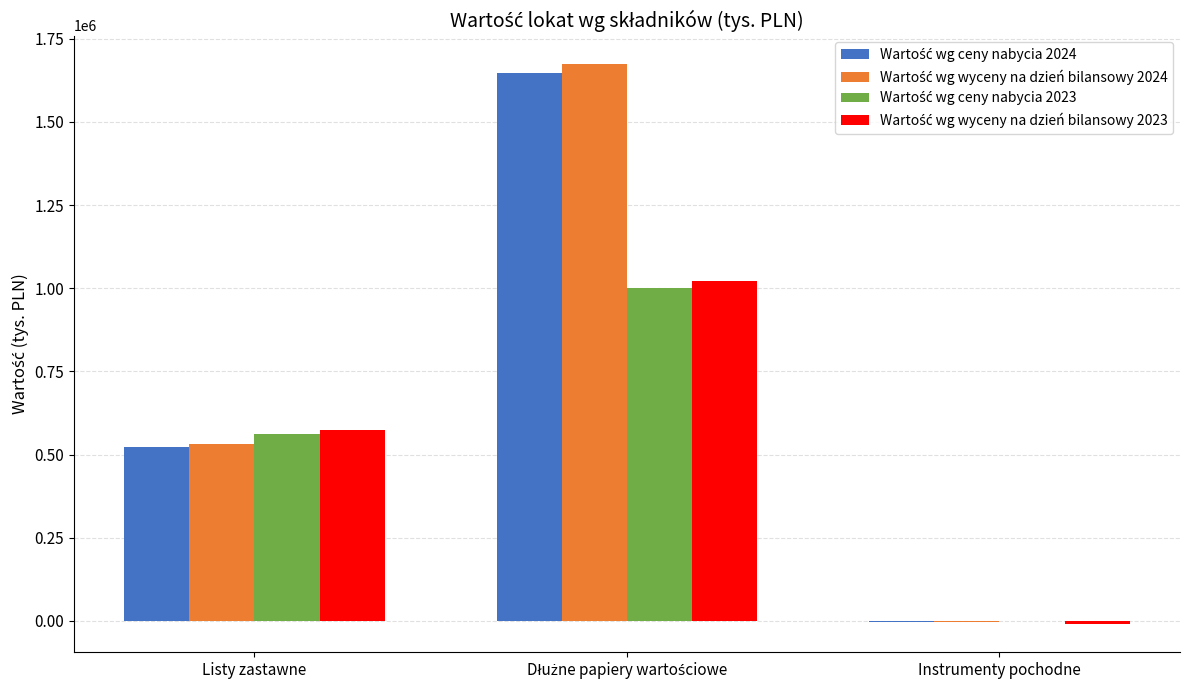

What is the maximum value shown in the chart?

1675215